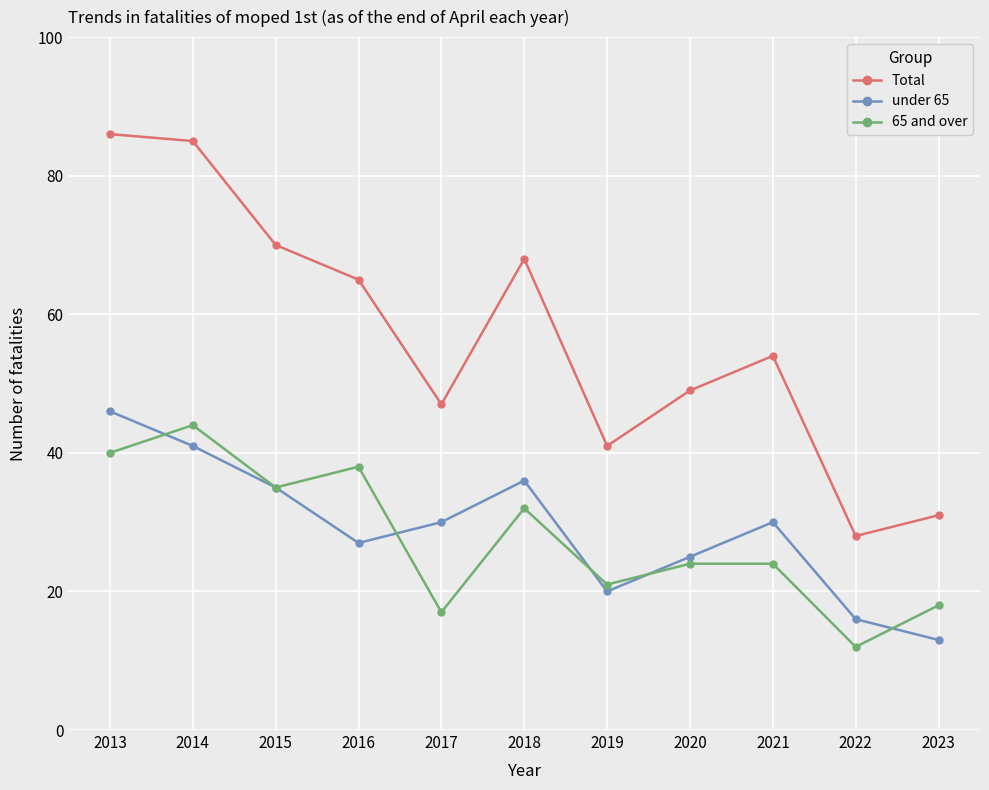

What is the difference between the maximum and minimum values in the 65 and over series?

32